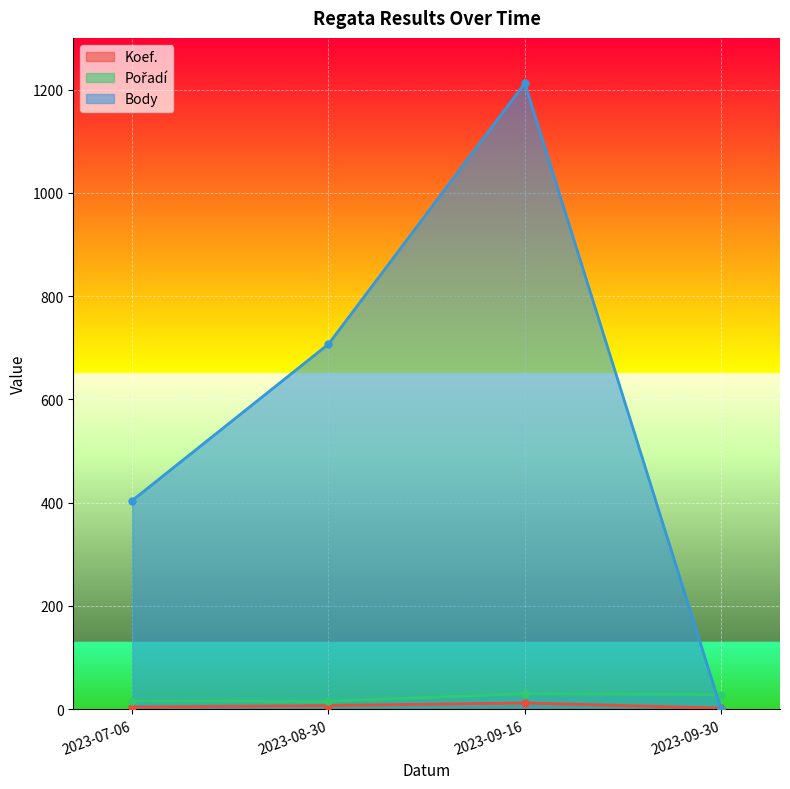

True or false: Pořadí and Koef. cross at least once.

False